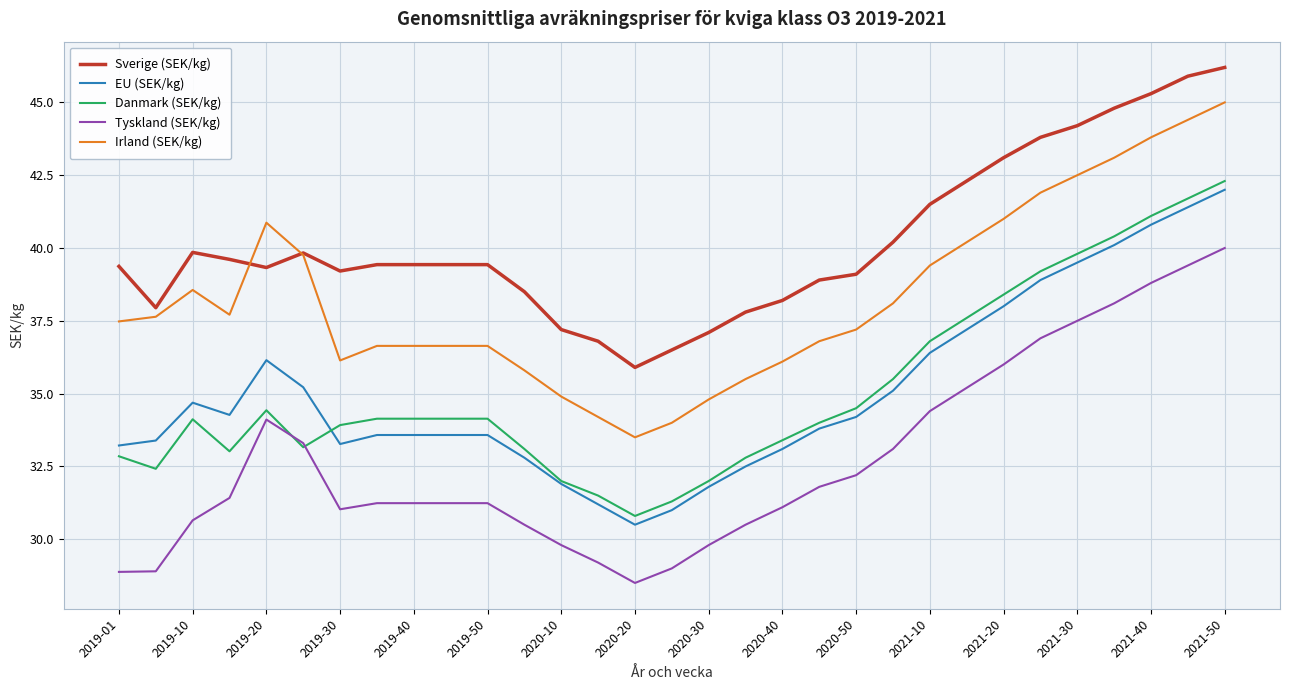

Which series has the largest total across all categories?

Sverige (SEK/kg)